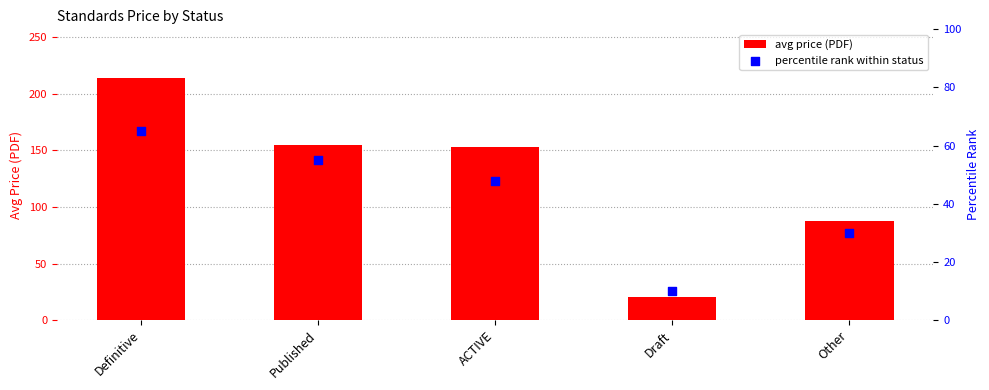

At how many categories does at least one series exceed 71?

4